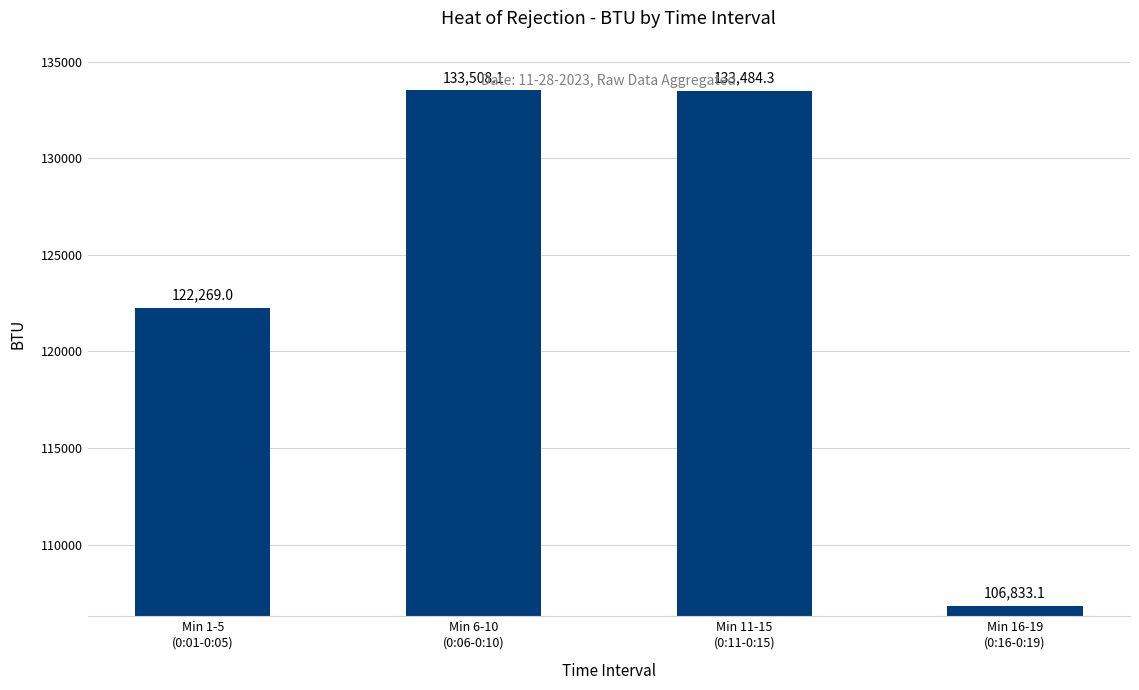

What is the minimum value shown in the chart?

106833.1